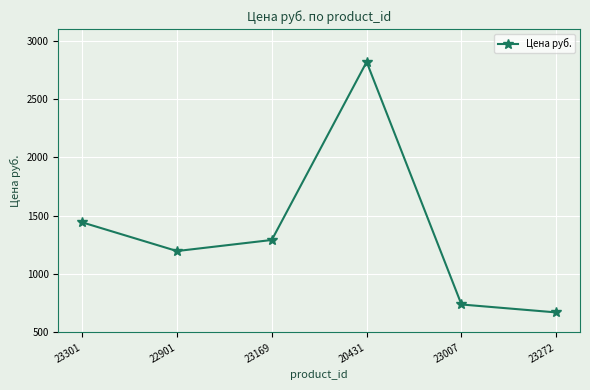

Reading left to right, extract all data points from this chart.

1443	1197	1292	2818	739	671